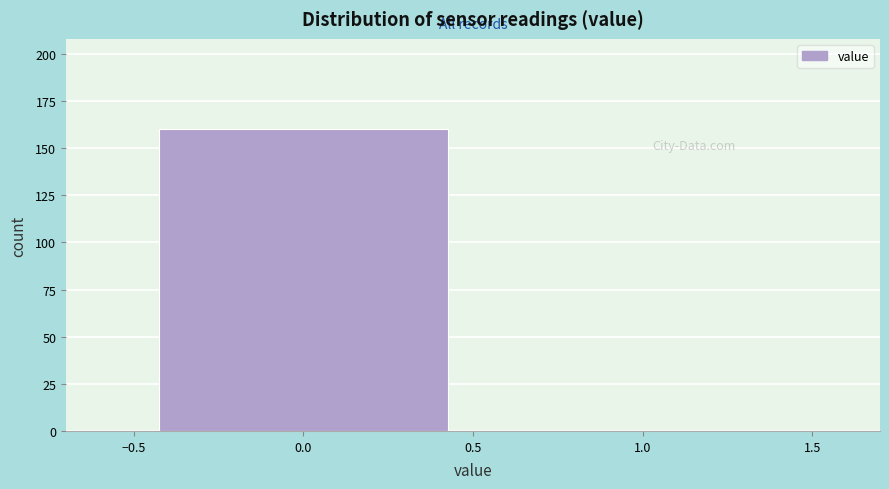

Reading left to right, transcribe this chart: for each bar, give the range it covers on the x-axis and its height. The values are not printed on the chart, so give them approximately, as read against the axis.

-0.5 to 0.5: 160
0.5 to 1.5: 0